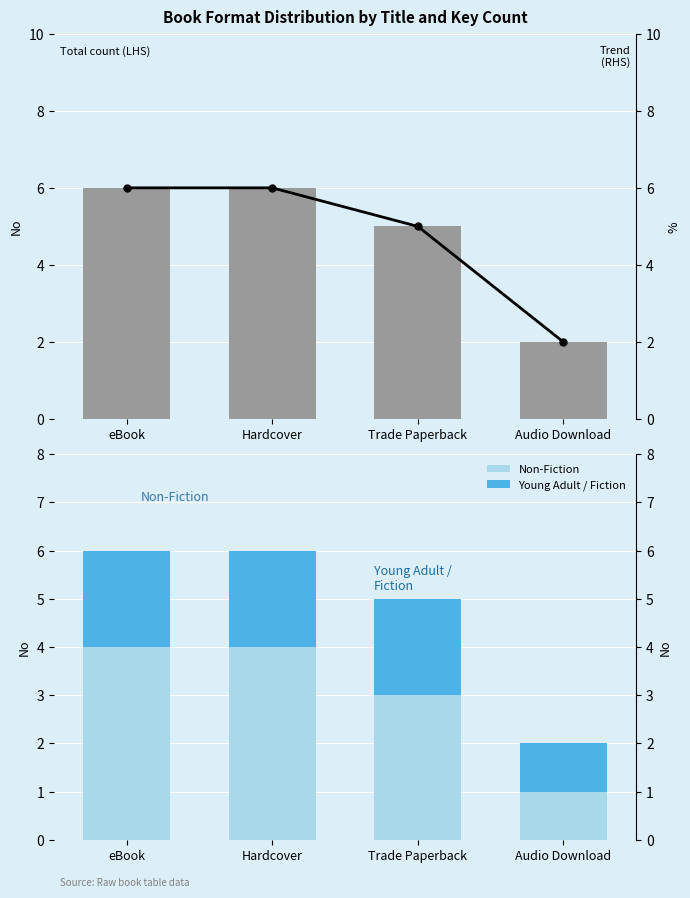

Reading left to right, transcribe all the data shown in this chart.

Format count: 6	6	5	2
Non-Fiction: 4	4	3	1
Young Adult / Fiction: 2	2	2	1
Trend line: 6	6	5	2